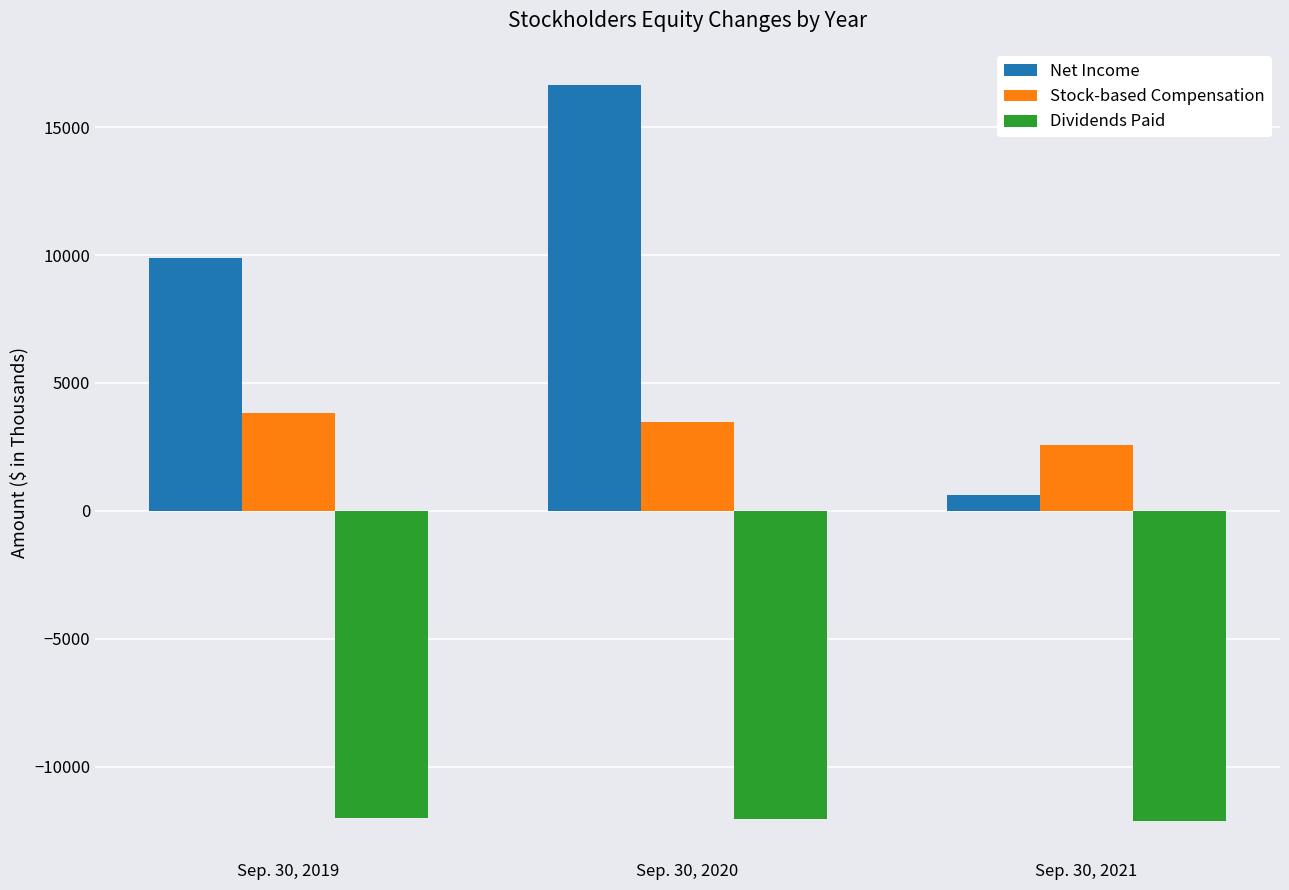

True or false: Dividends Paid has a value of -21569 at Sep. 30, 2019.

False